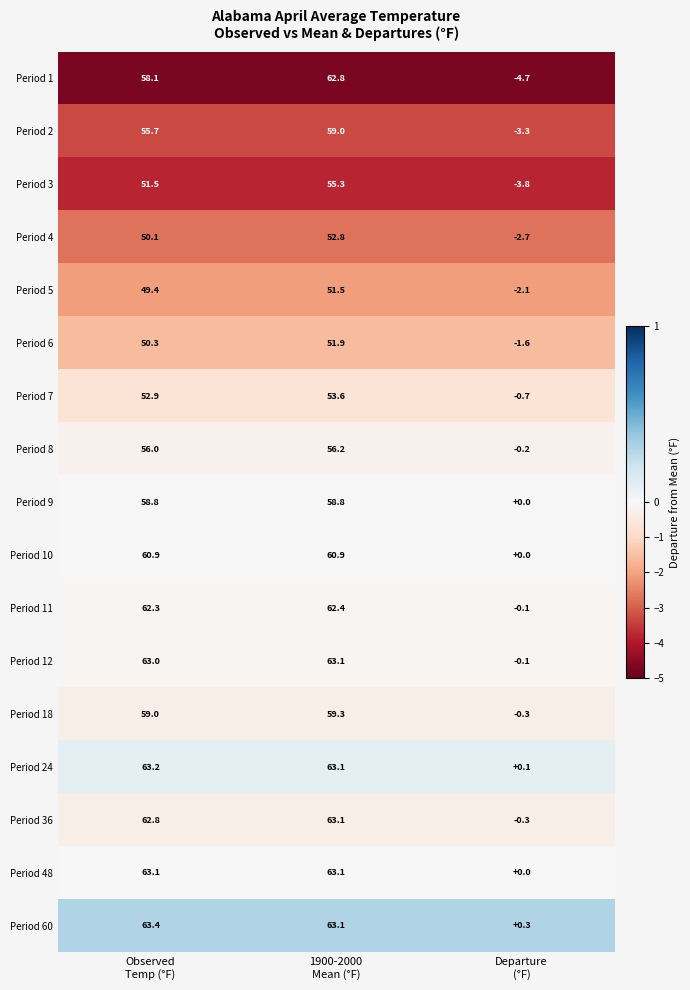

Which series has the largest total across all categories?

Period 60